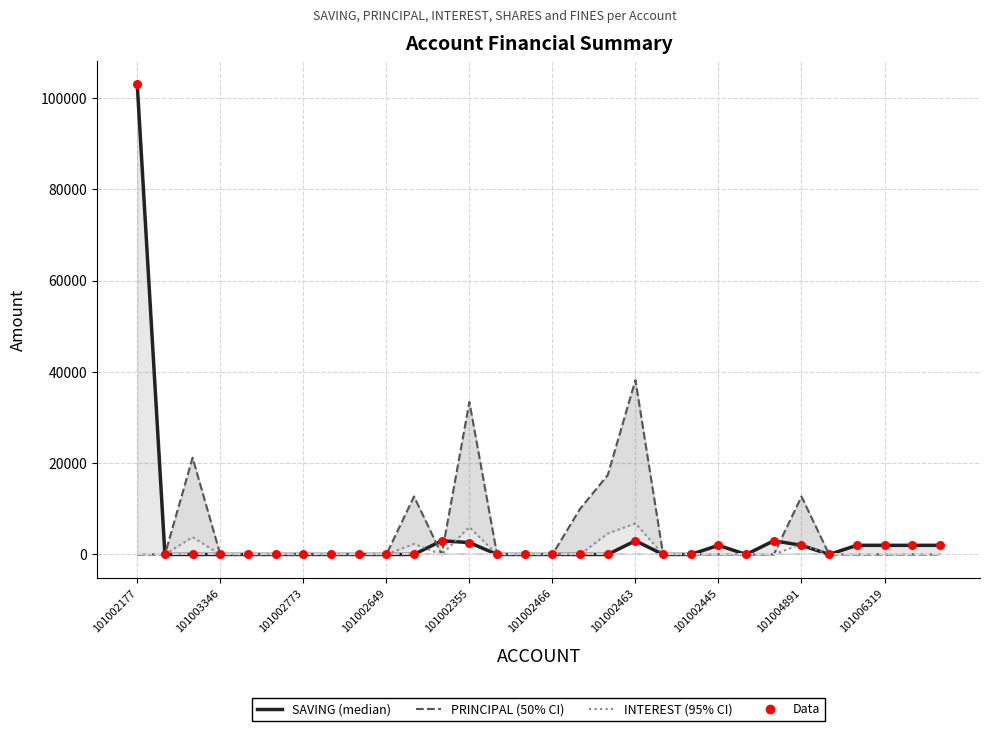

At how many categories does at least one series exceed 39094?

1